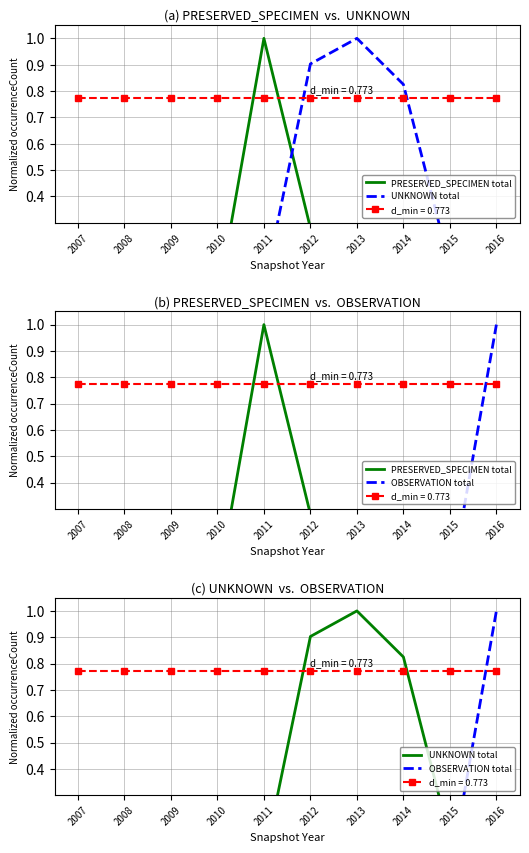

How many lines are shown in the chart?

3